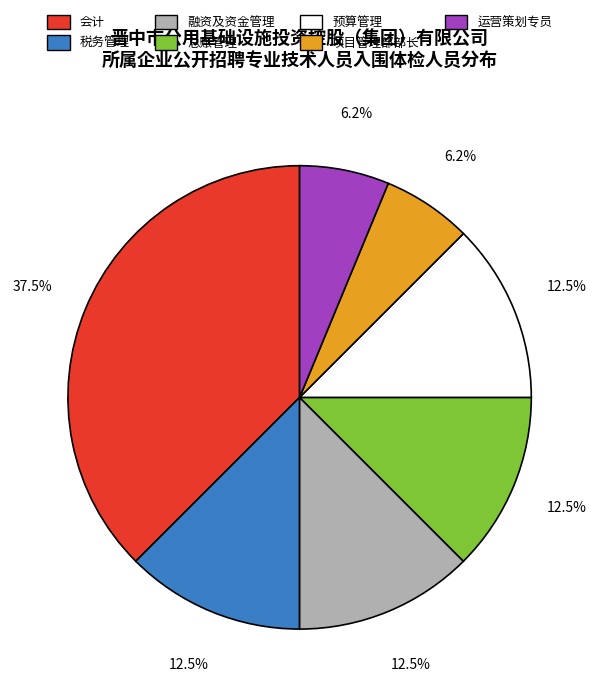

How many segments does this pie chart have?

7